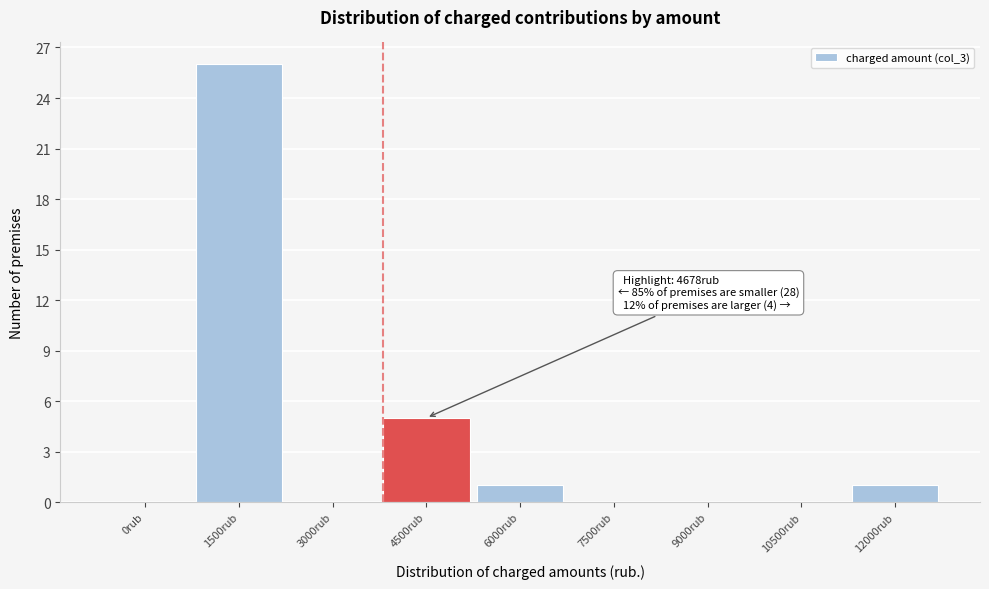

Reading left to right, transcribe all the data shown in this chart.

0rub=0	1500rub=26	3000rub=0	4500rub=5	6000rub=1	7500rub=0	9000rub=0	10500rub=0	12000rub=1